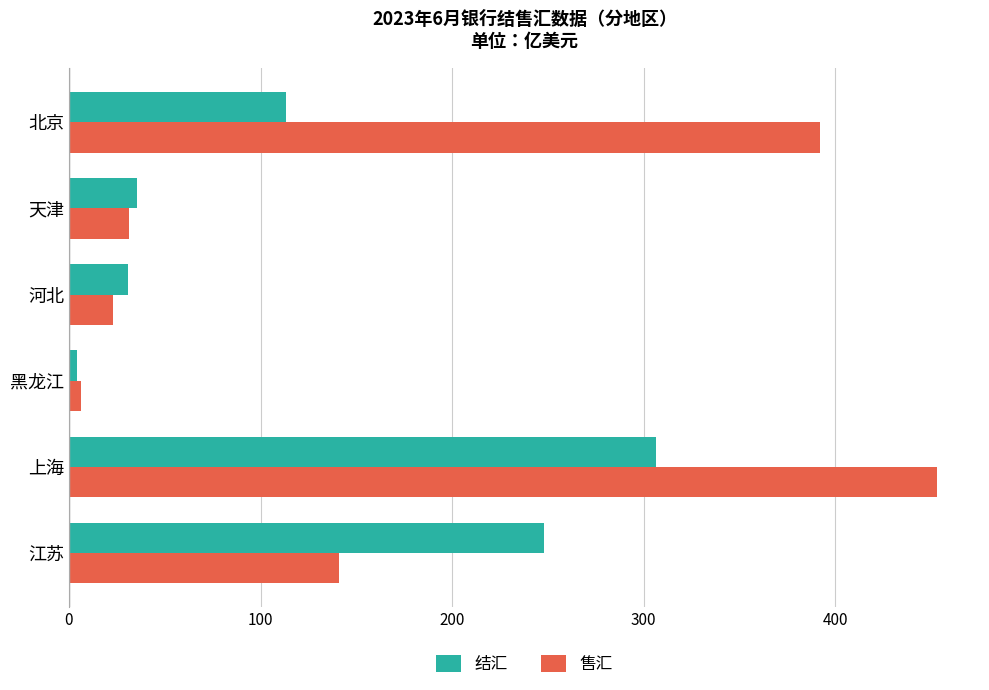

Is the value of 售汇 at 北京 greater than the value of 结汇 at 上海?

Yes